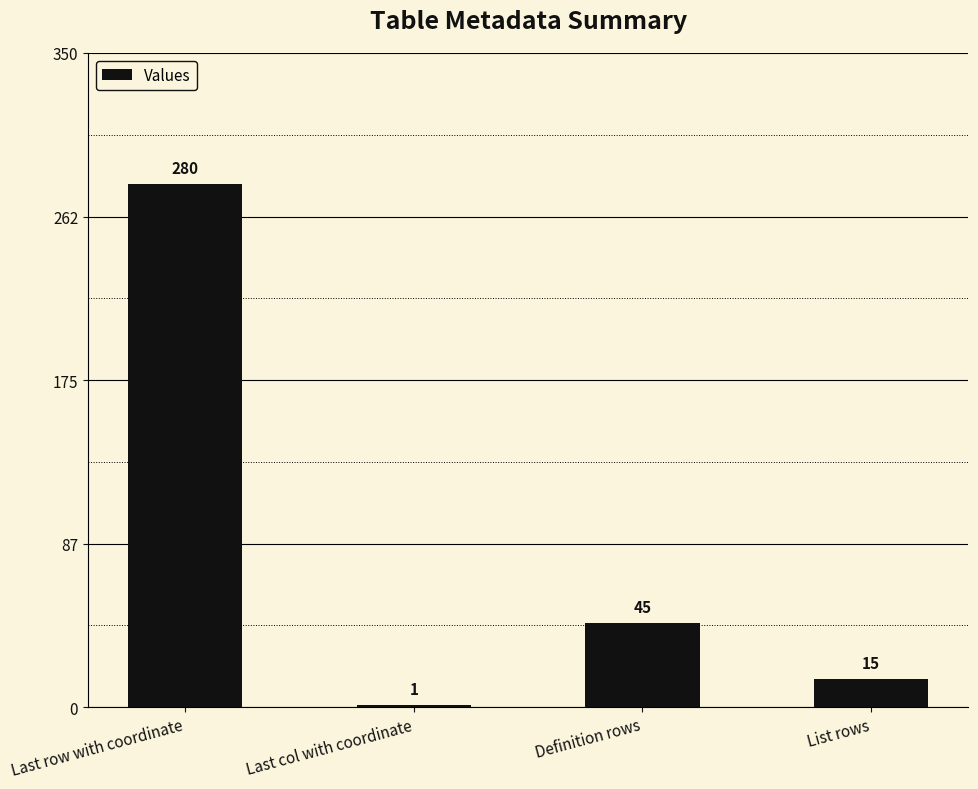

The chart shows a value of 26 at List rows. True or false?

False